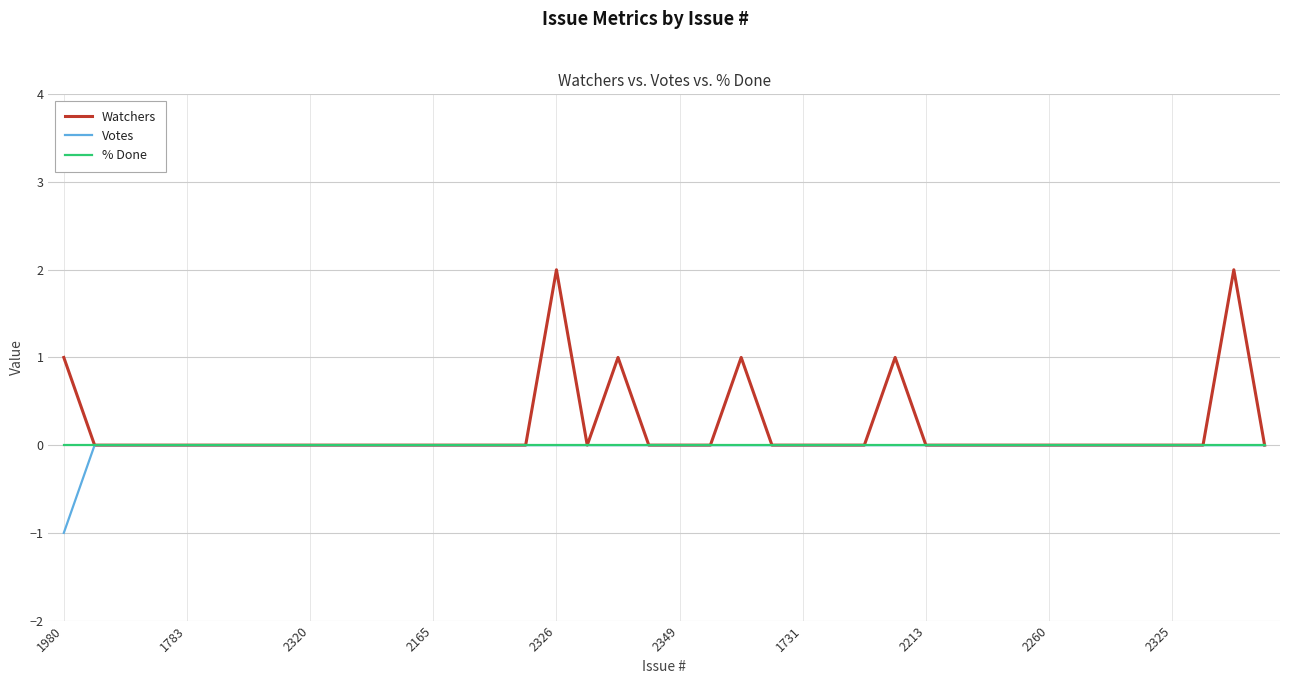

Which series has the largest range (max minus min)?

Watchers